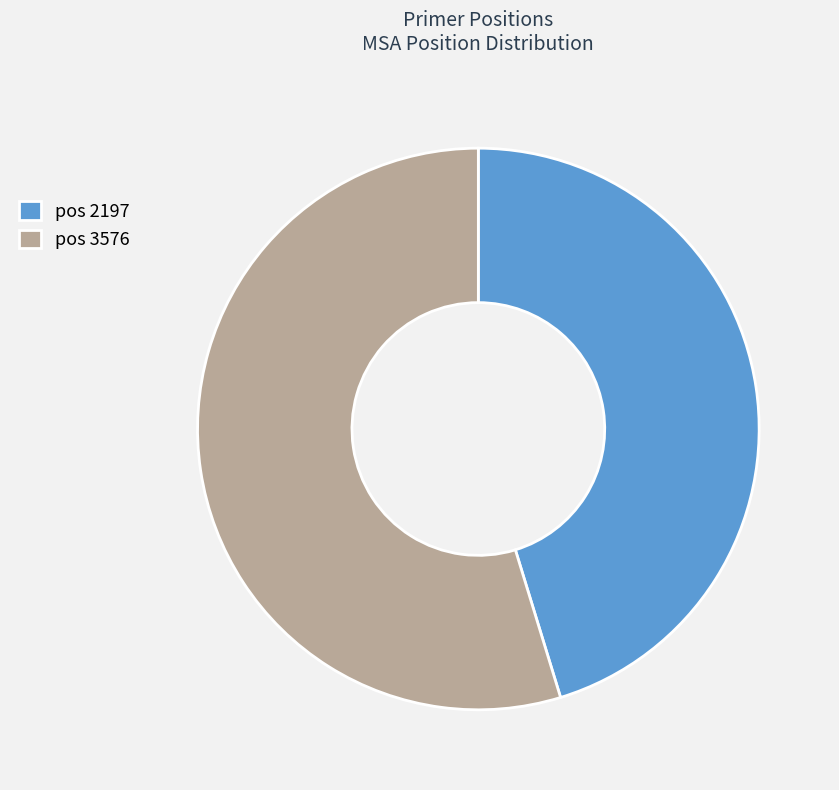

Is it true that pos 2197 is 45% of the pie?

True